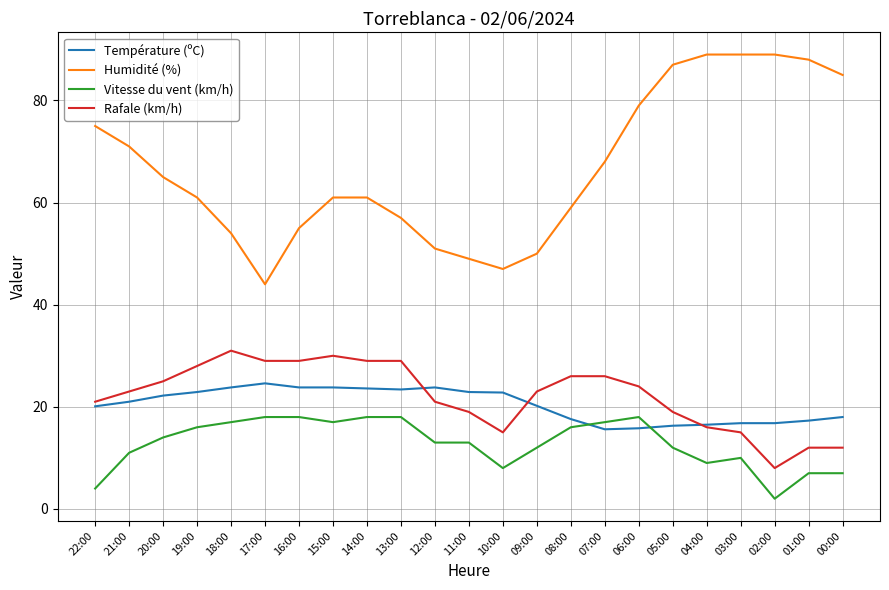

The Humidité (%) series shows 88.0 at 01:00. True or false?

True